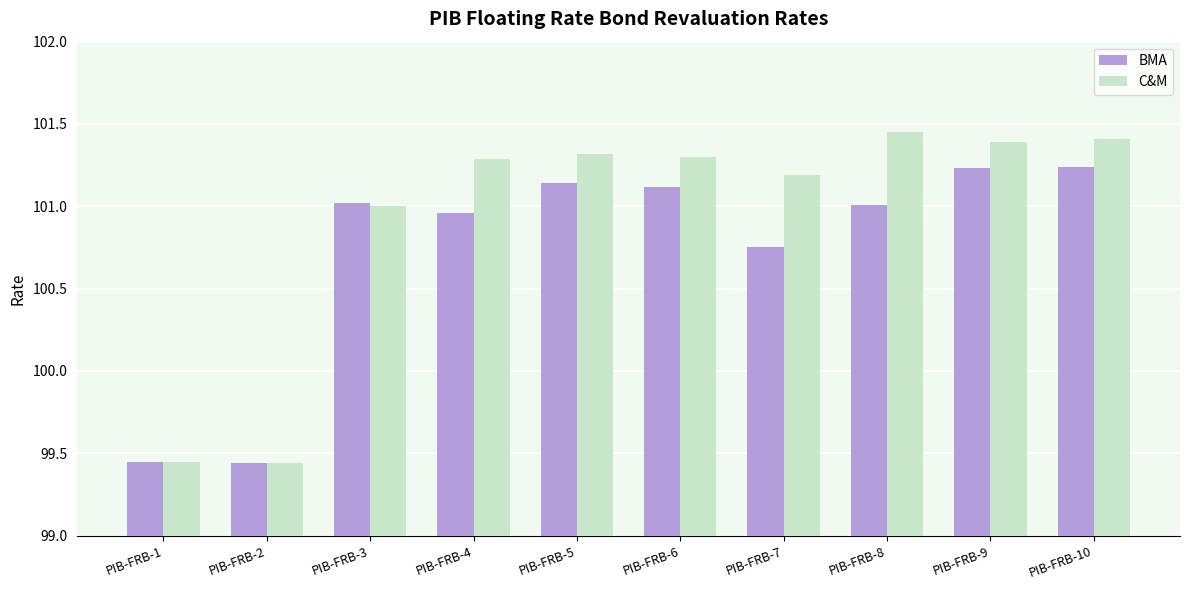

What is the total value across all series at PIB-FRB-2?

198.9